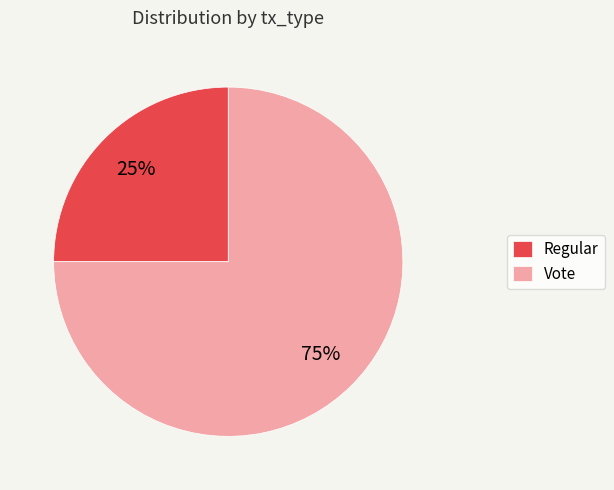

To the nearest percent, what portion does Vote represent?

75%